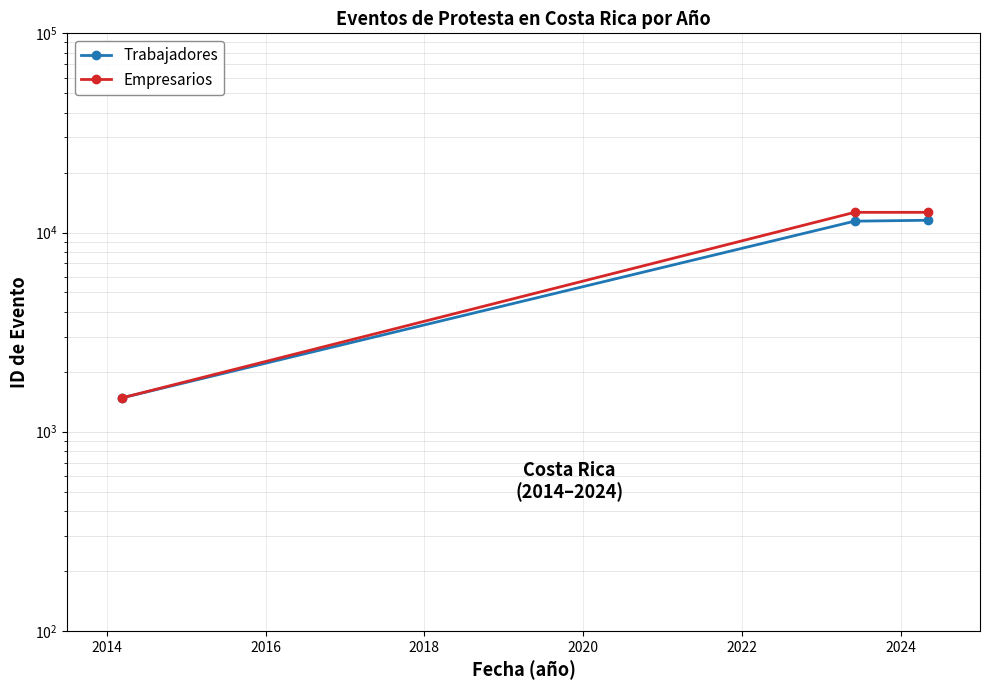

List the series in order of their overall mean, lowest first.

Trabajadores, Empresarios